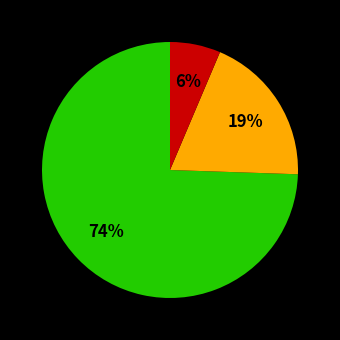

Is there any slice that represents more than half of the pie?

Yes